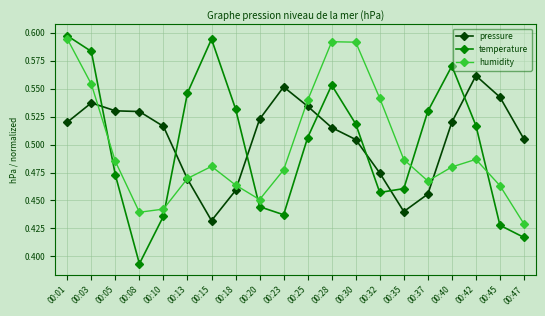

How many lines are shown in the chart?

3